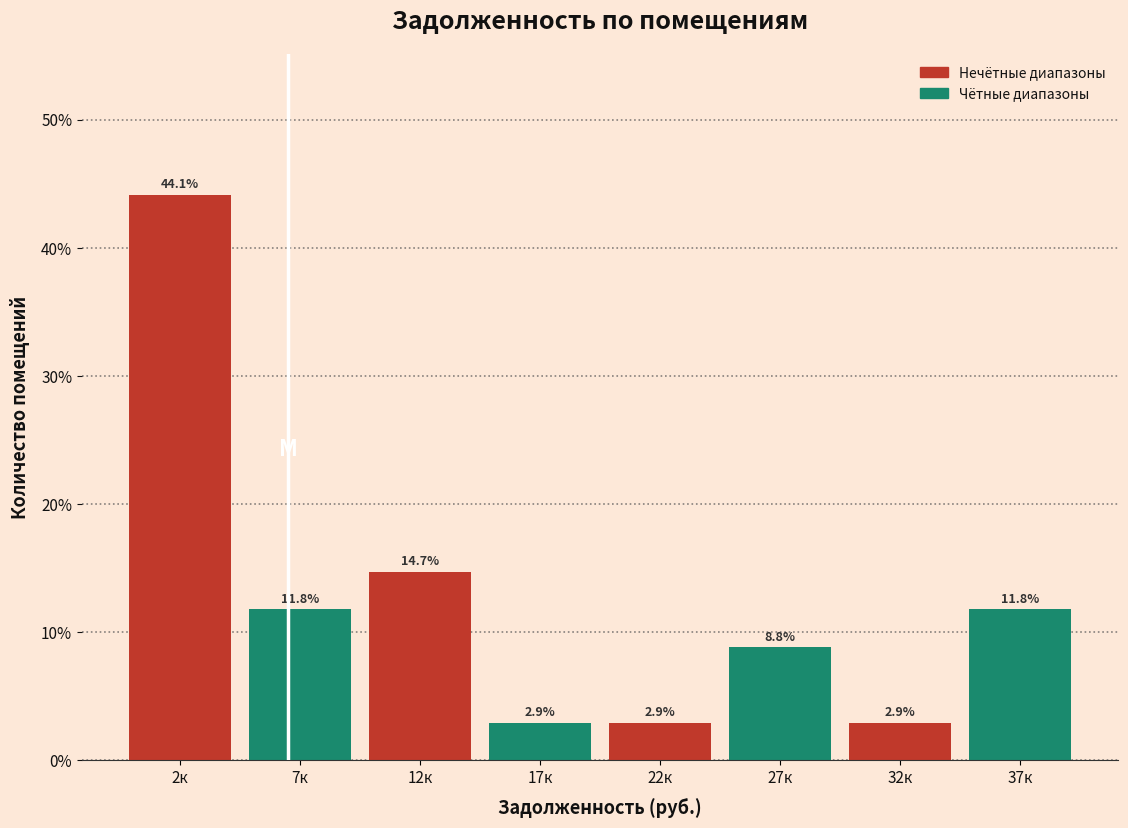

Reading left to right, transcribe all the data shown in this chart.

44.1	11.8	14.7	2.9	2.9	8.8	2.9	11.8